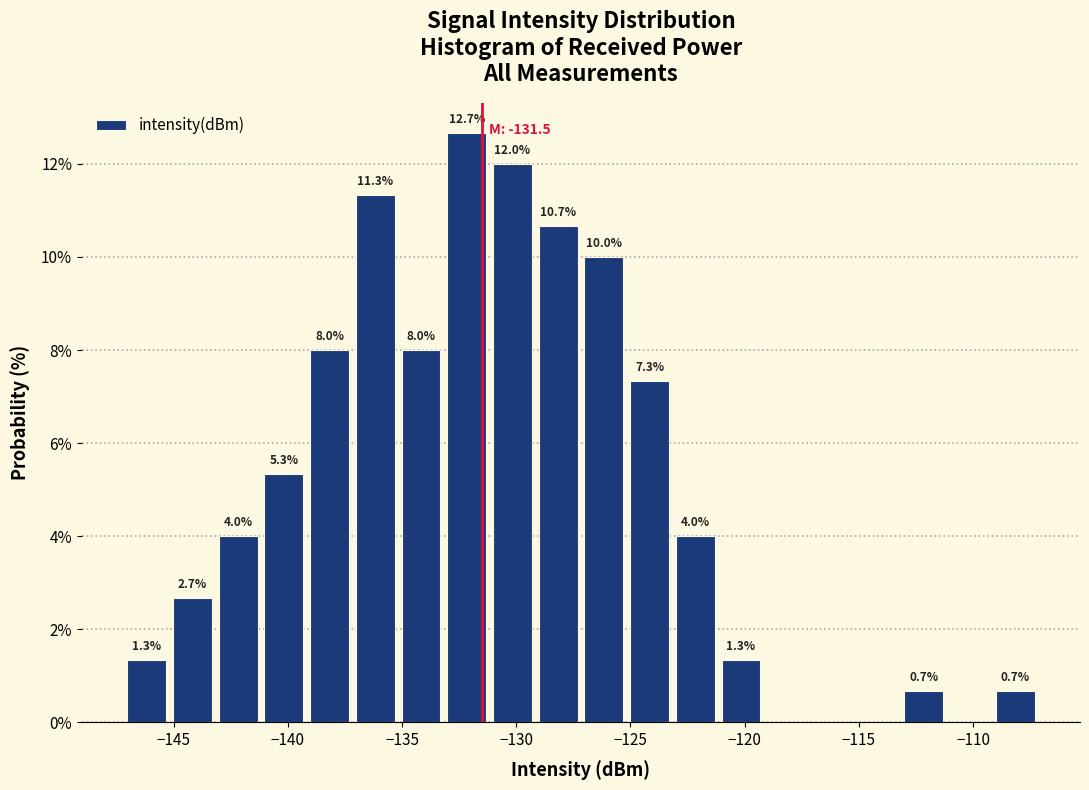

Which range on the x-axis has the tallest bar?

-133 to -131